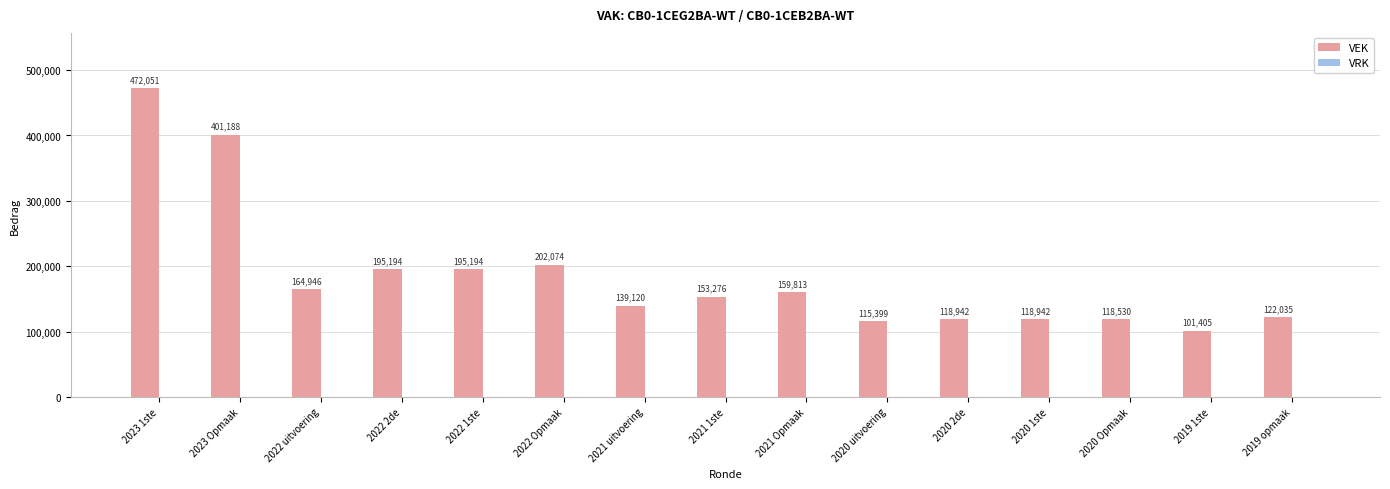

The value at 2023 Opmaak is 401188. True or false?

True